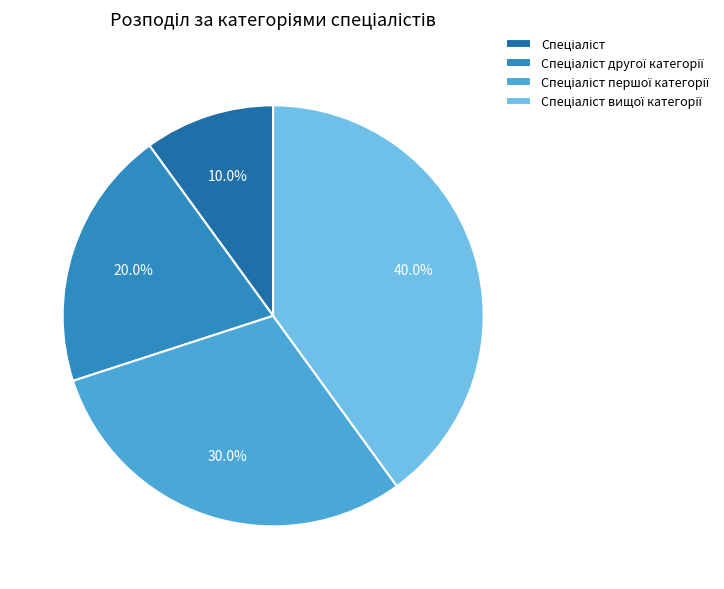

Count the number of slices in the pie.

4